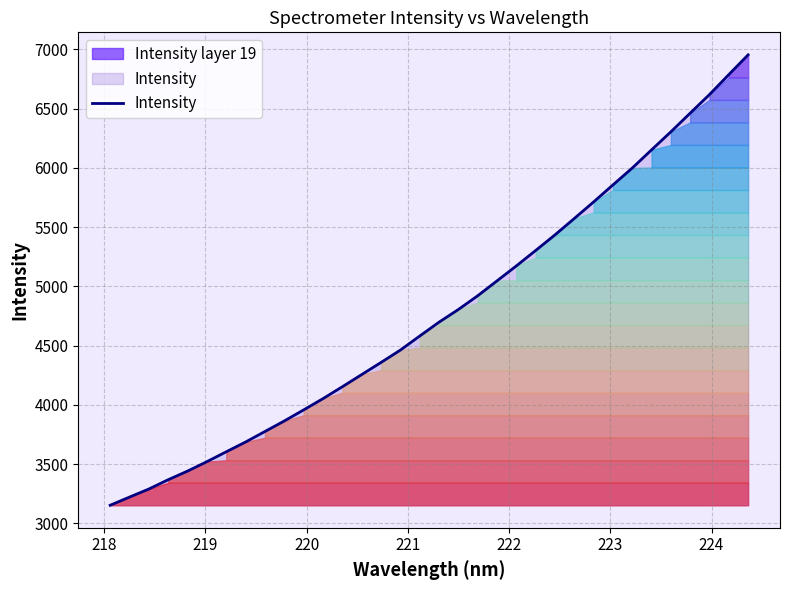

What is the minimum value for Intensity?

3151.8